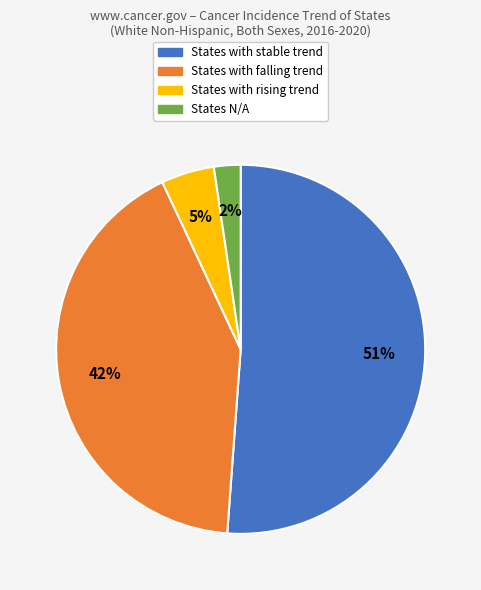

How many segments does this pie chart have?

4